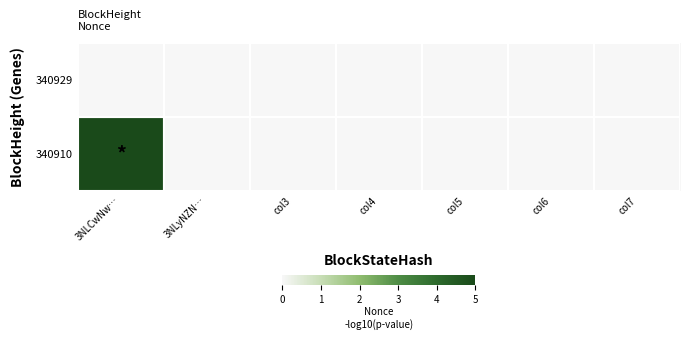

Between col4 and col7, which is larger?

col4